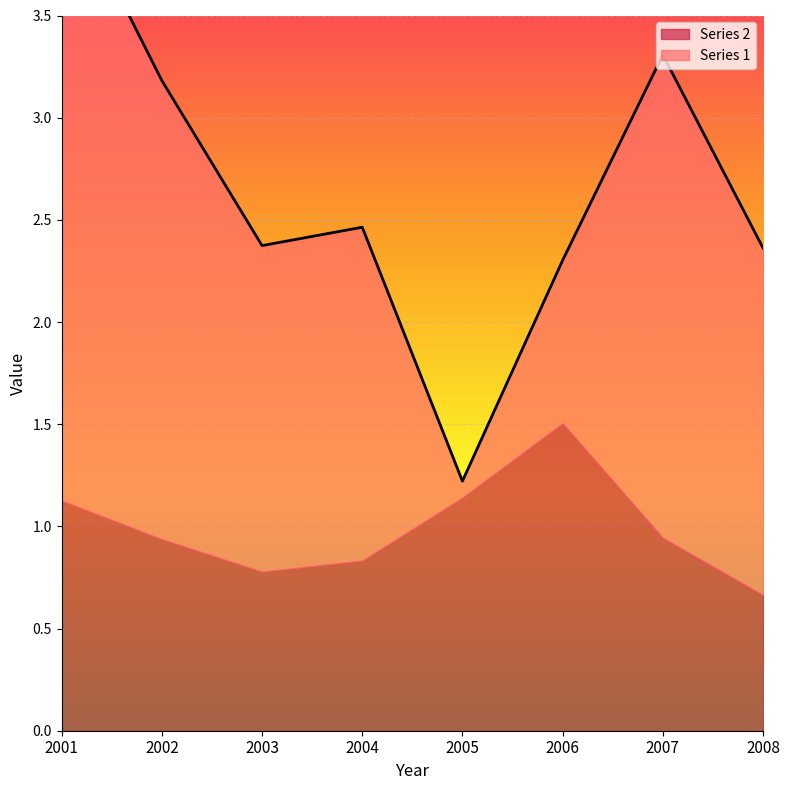

Which series has the largest total across all categories?

Series 1